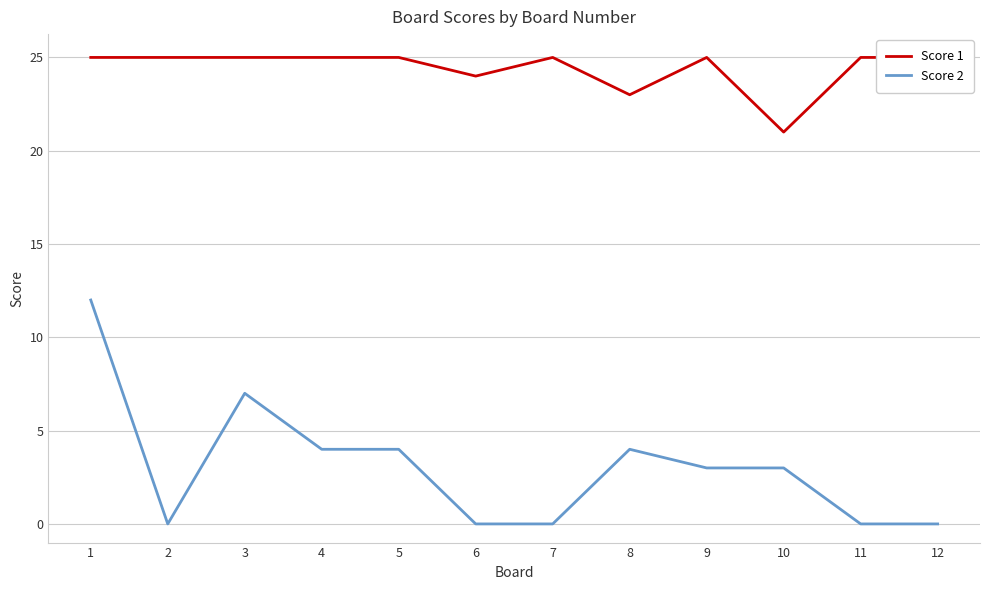

At how many categories does at least one series exceed 12?

12